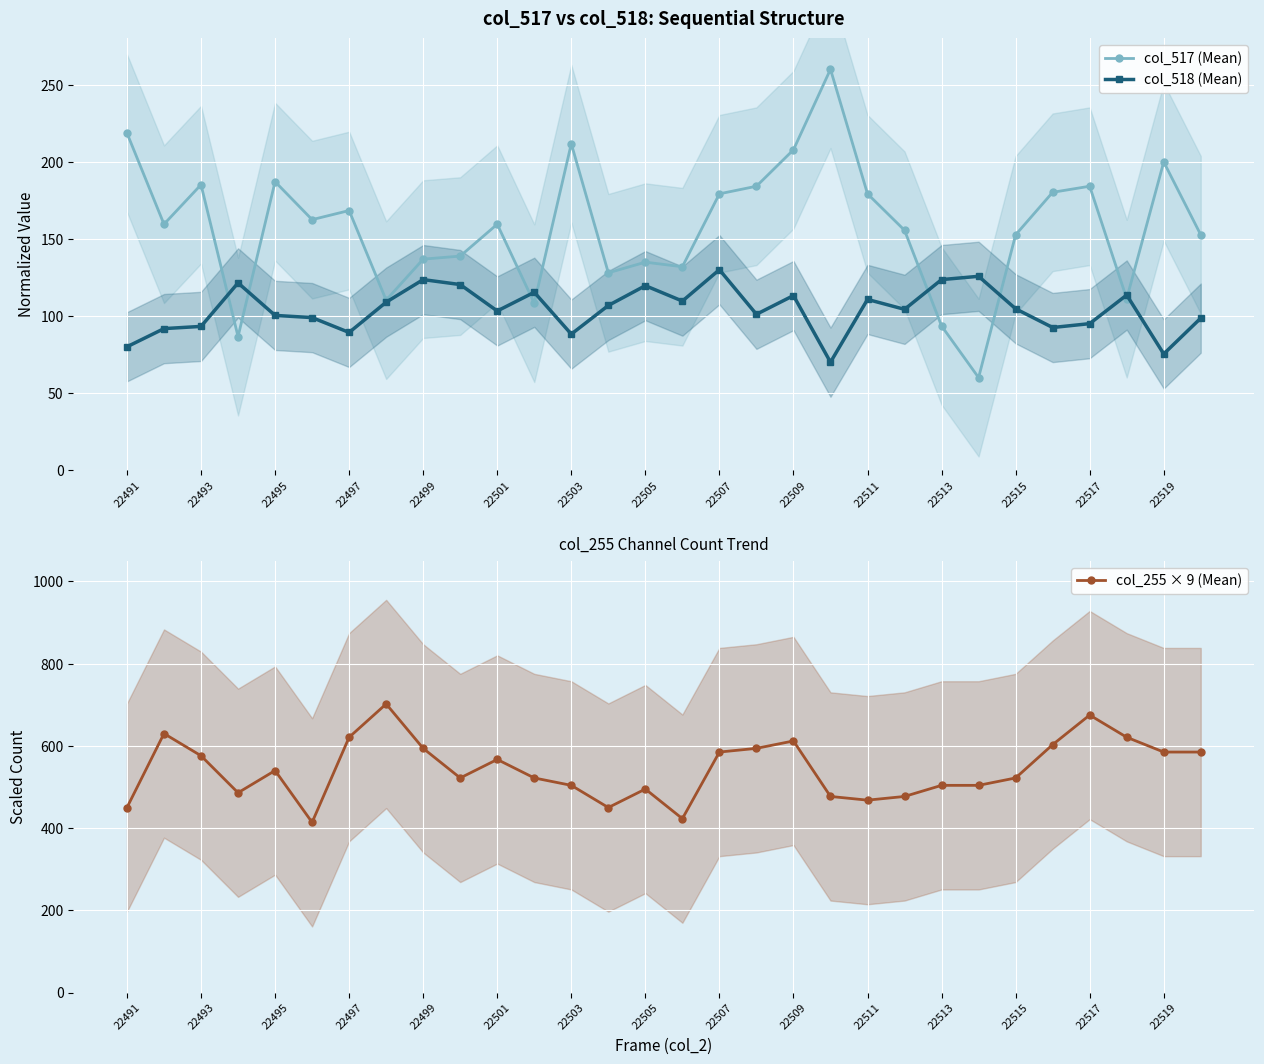

True or false: col_255 × 9 (Mean) has more than 1 interior local peaks.

True